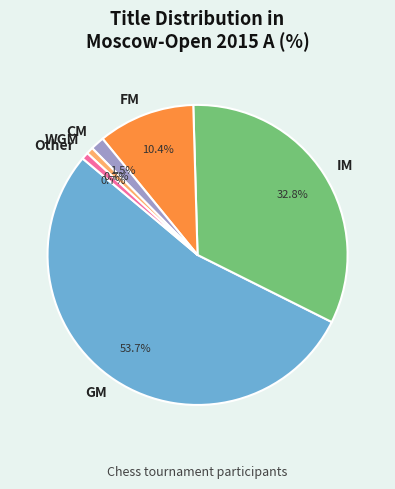

How many slices are in this pie chart?

6